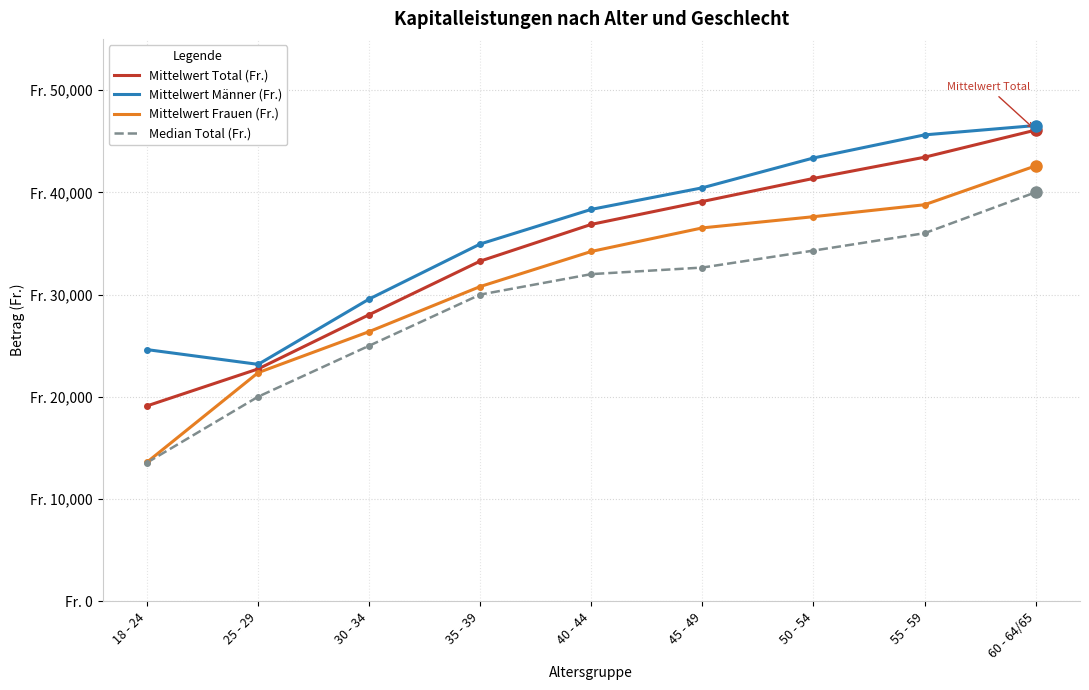

The Median Total (Fr.) series shows 16261.9 at 45 - 49. True or false?

False